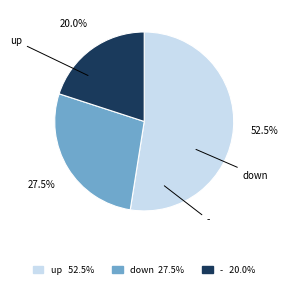

What portion of the pie excludes -?

80.0%